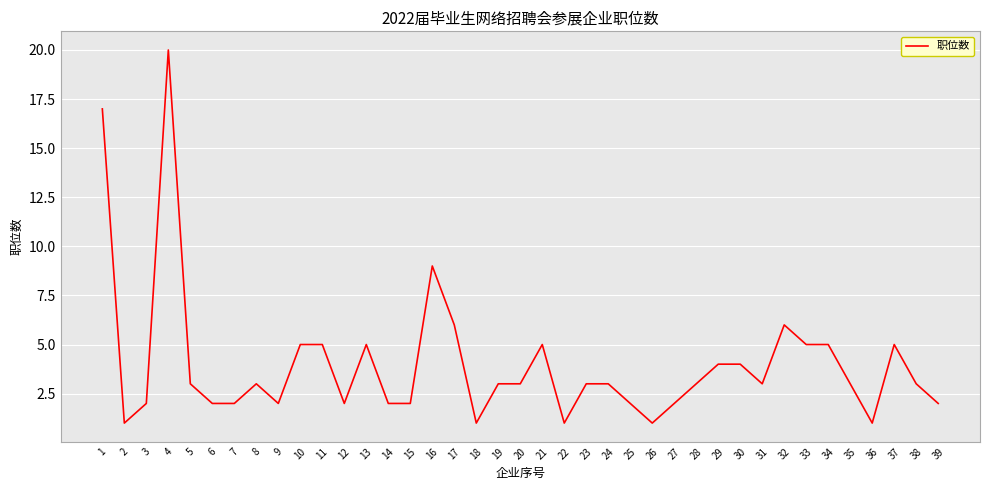

What is the difference between the maximum and second lowest values?

19